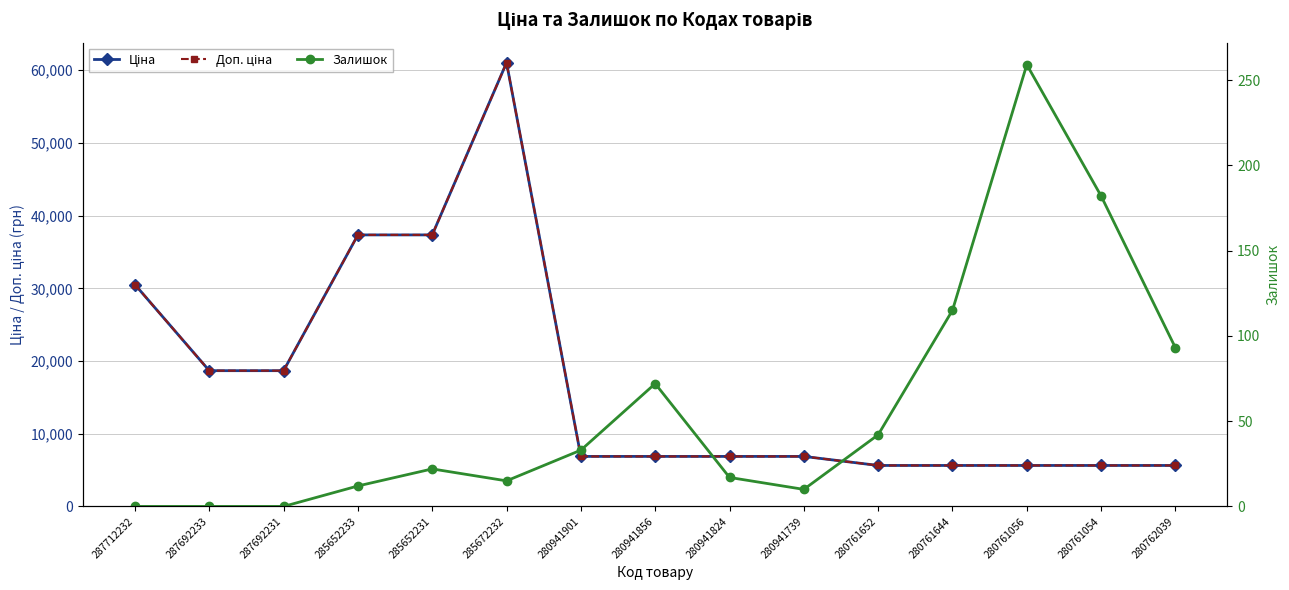

At which label does Ціна first exceed 6879?

287712232